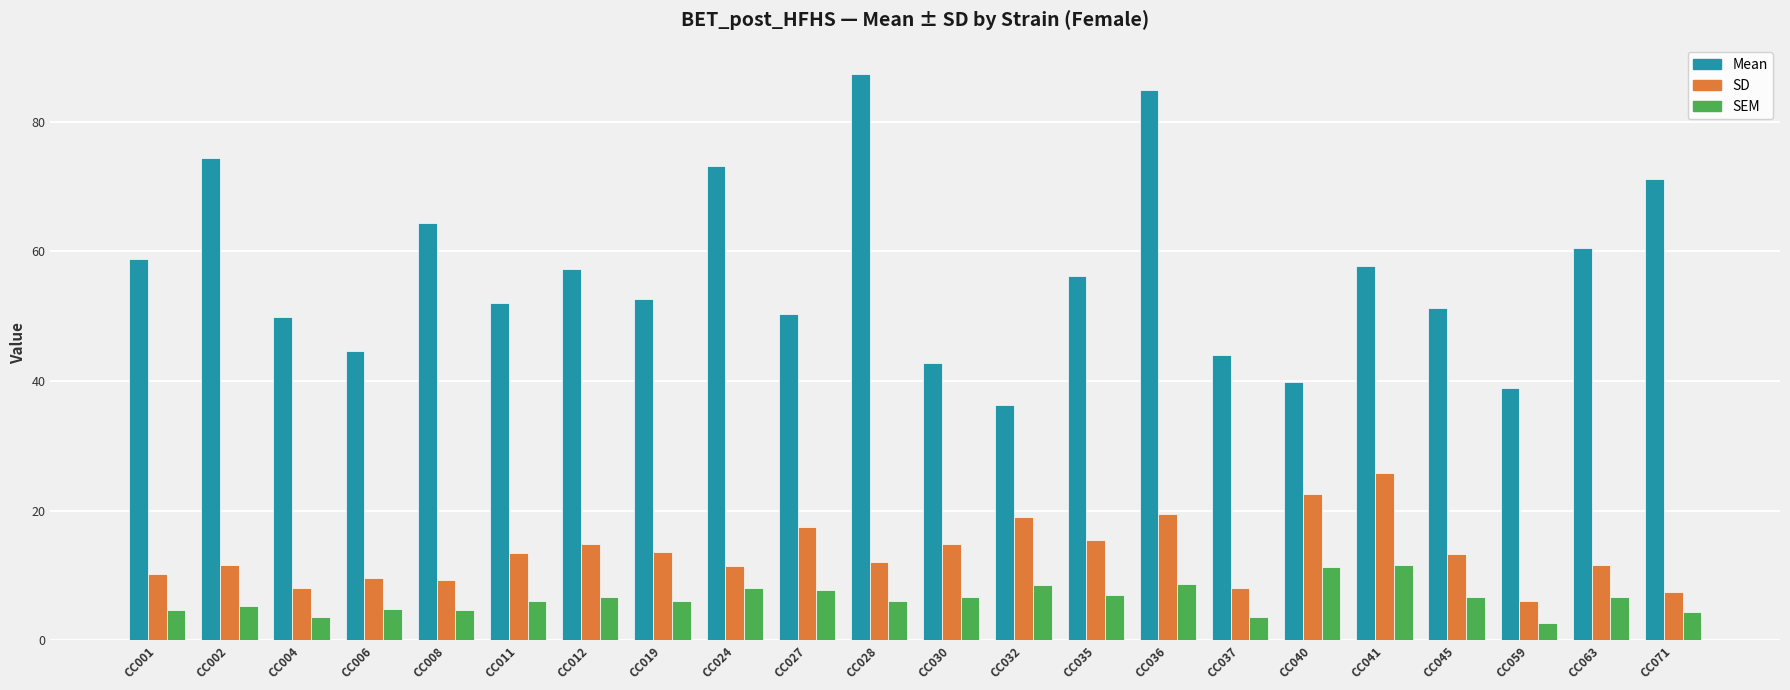

What is the spread (max minus min) of values at CC040?

28.5